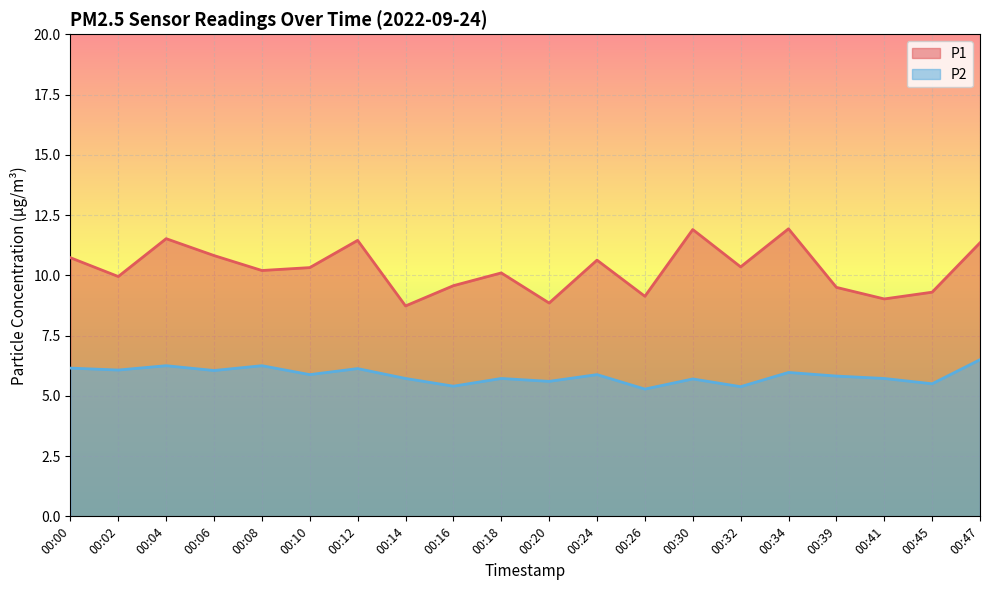

At which label is P1 closest to 10?

00:02